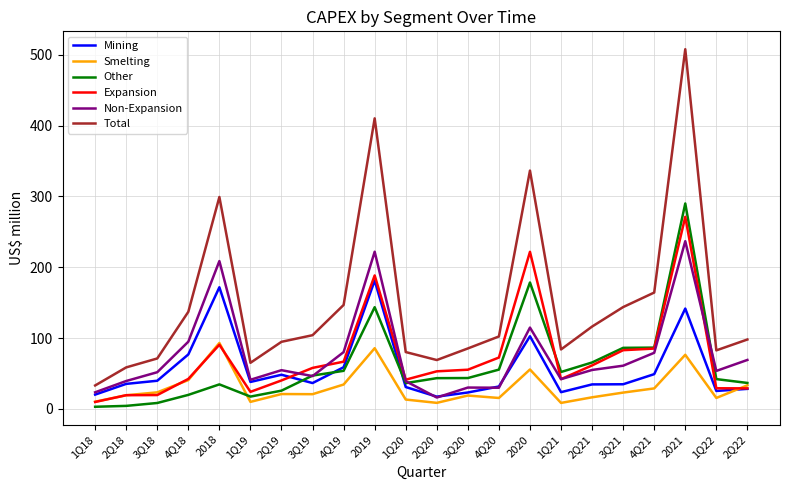

What is the sum of the Smelting values at 2Q20 and 1Q20?

21.5